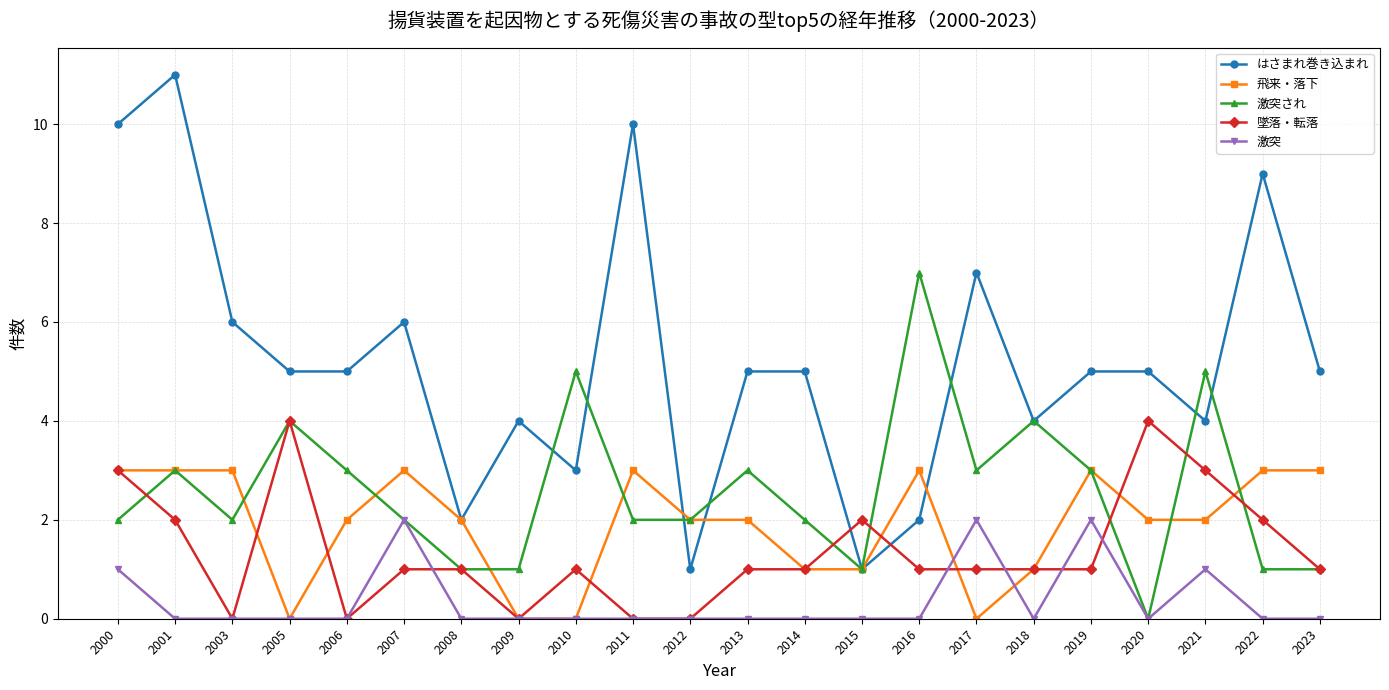

Between 2009 and 2020, which series saw the biggest shift?

墜落・転落